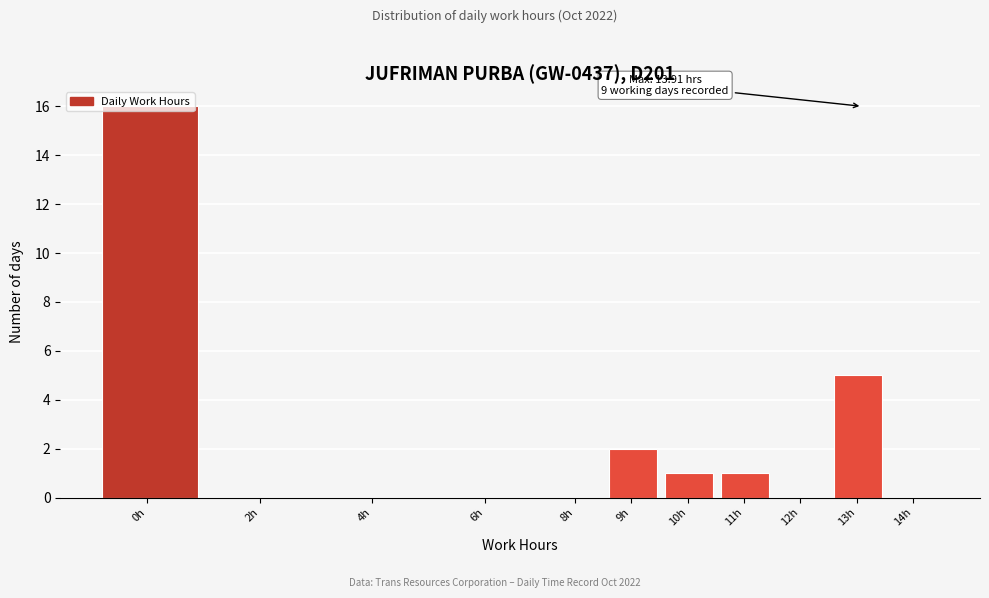

Between 0h and 6h, which is larger?

0h